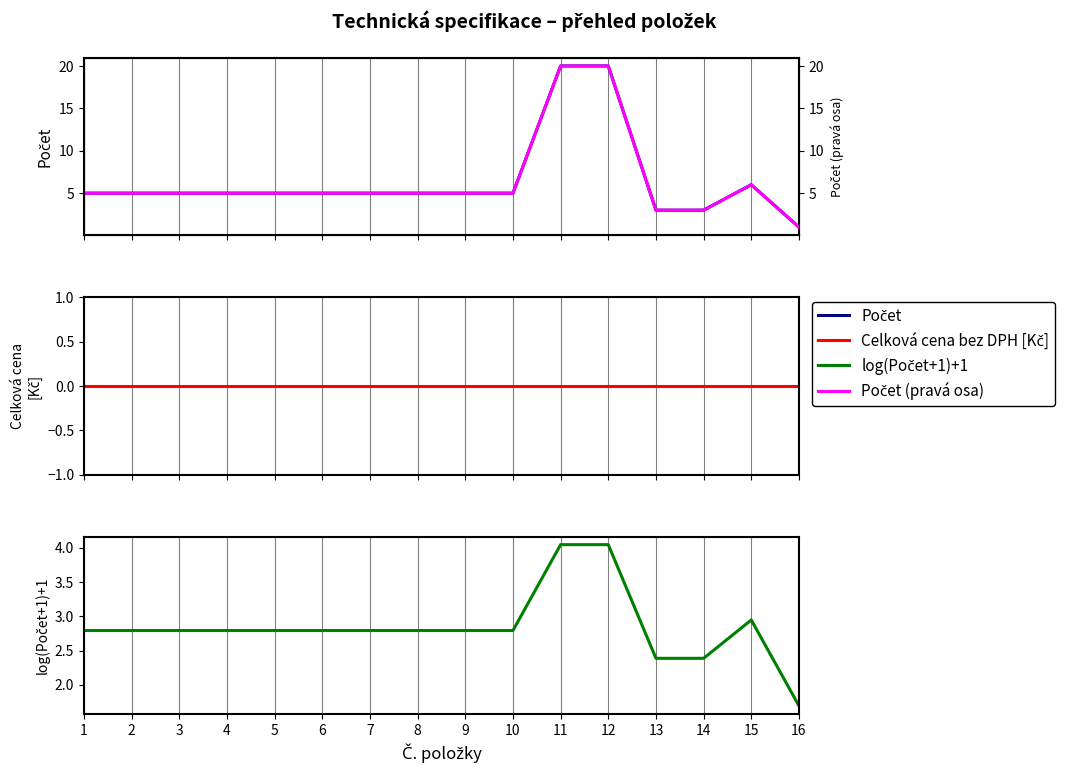

What are all the series names shown in the legend?

Počet, Celková cena bez DPH [Kč], log(Počet+1)+1, Počet (pravá osa)